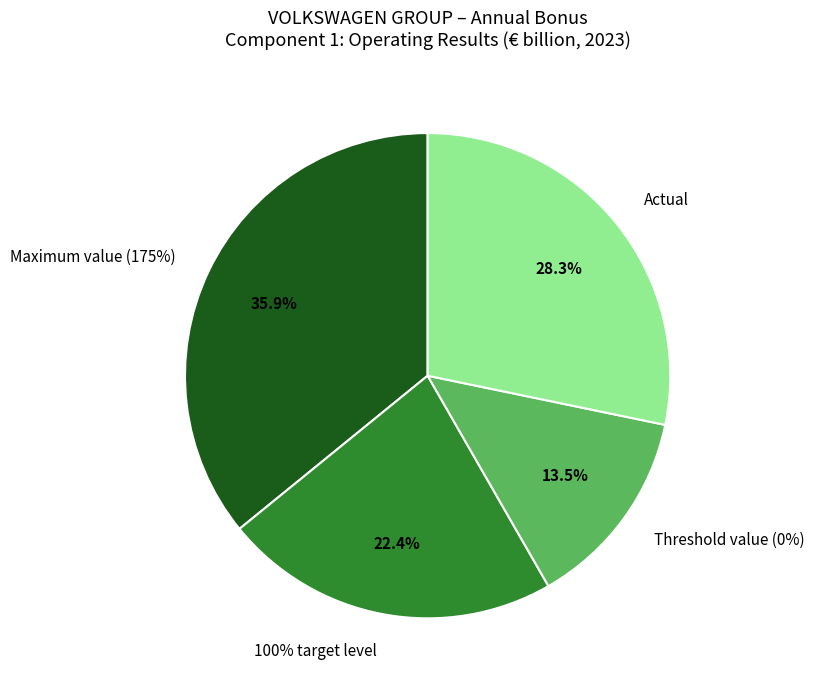

To the nearest percent, what is the difference between the 100% target level and Threshold value (0%) slice percentages?

9%